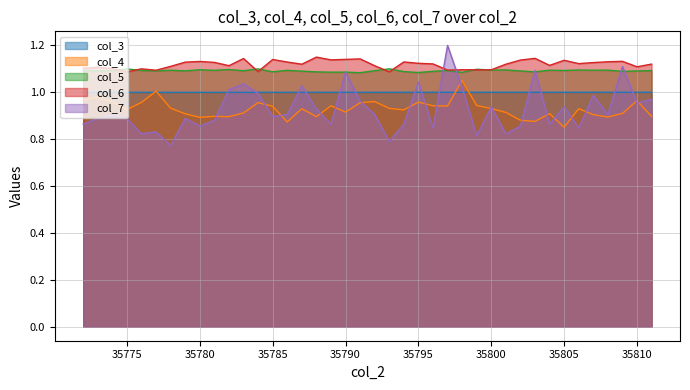

What is the value of the col_5 point at the 2nd from the left?

1.1